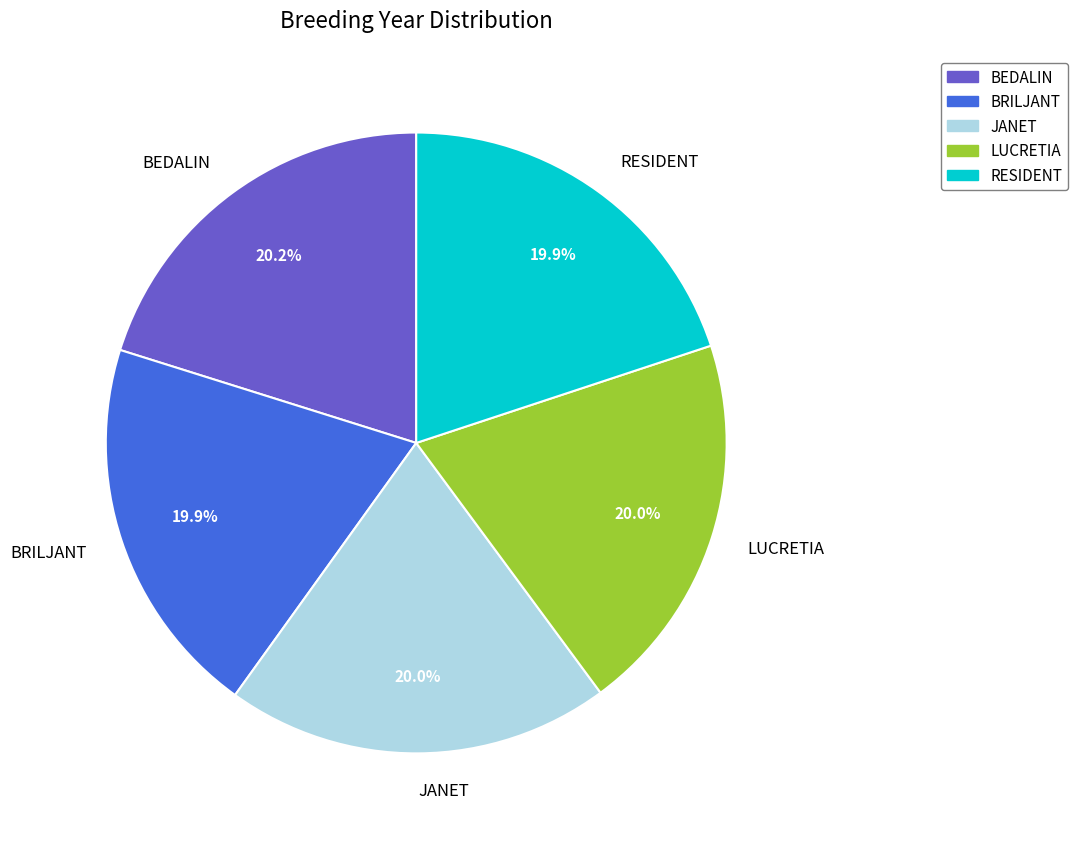

What portion of the pie excludes BEDALIN?

79.8%